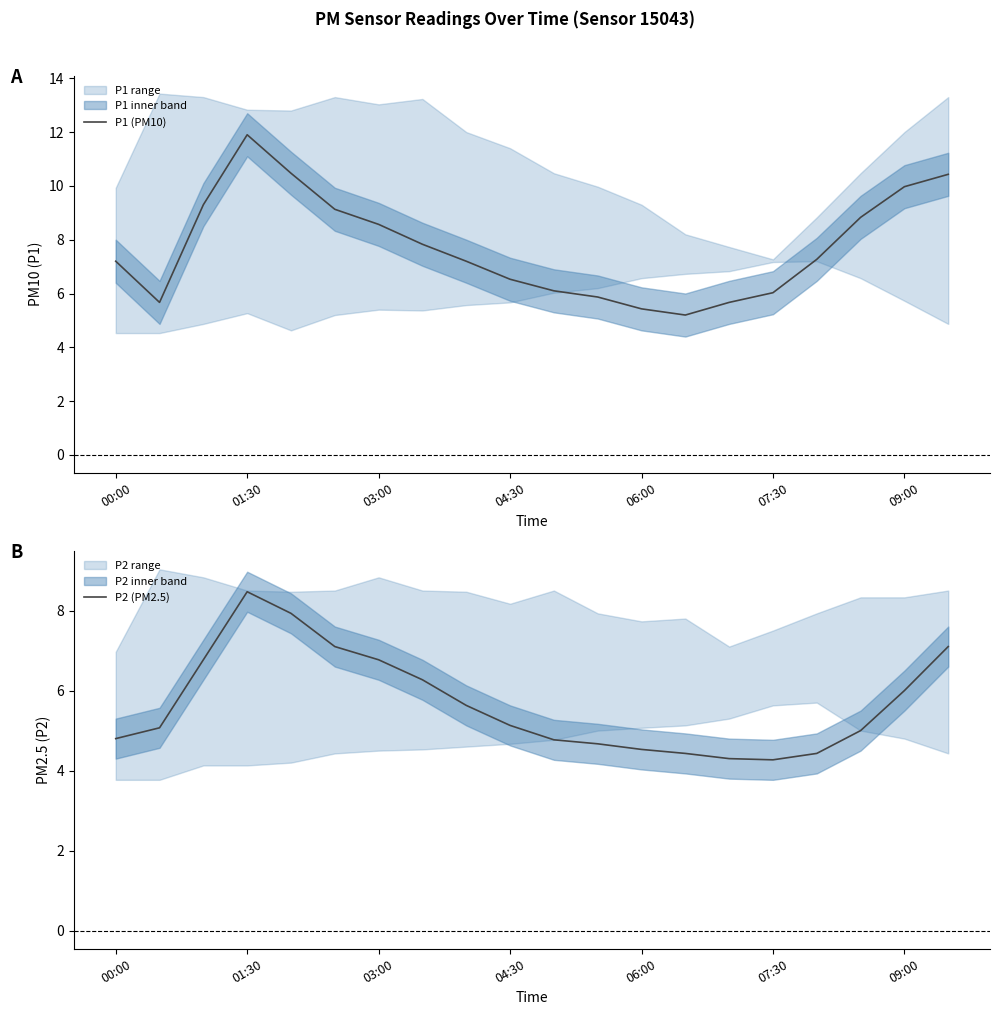

At how many categories does at least one series exceed 6?

15